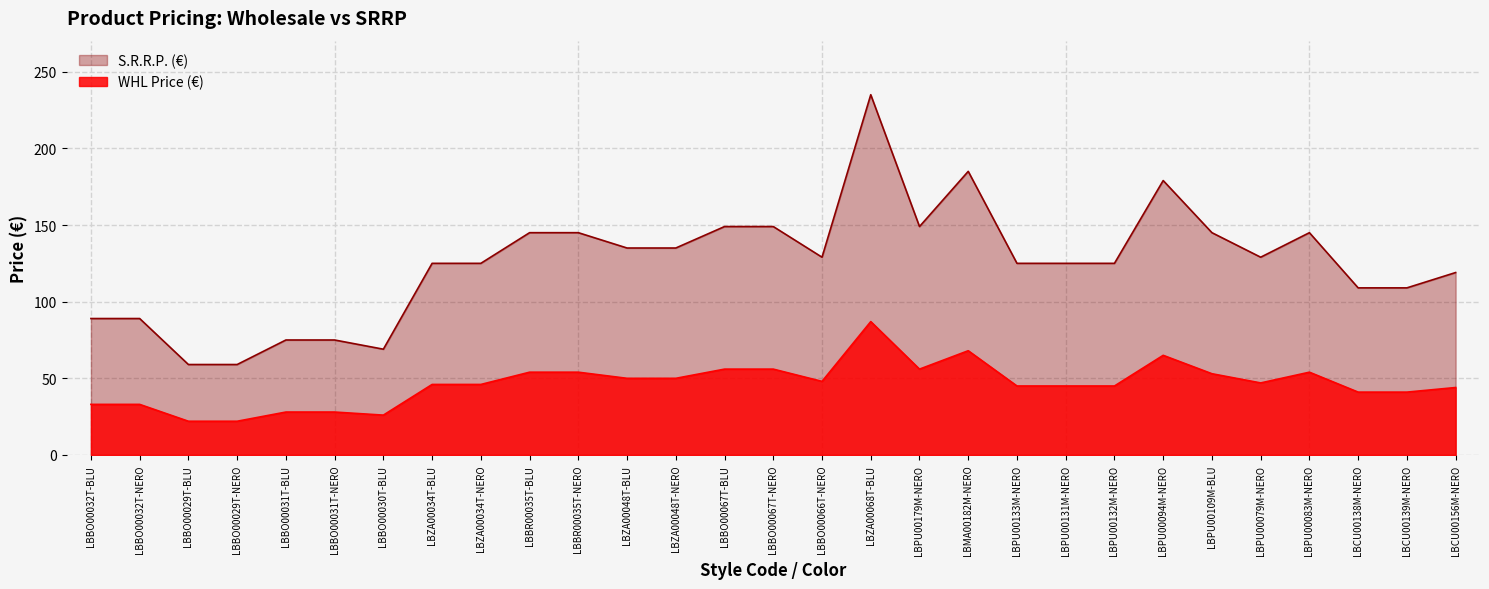

Which has a higher value, LBBR00035T-BLU or LBPU00094M-NERO?

LBPU00094M-NERO